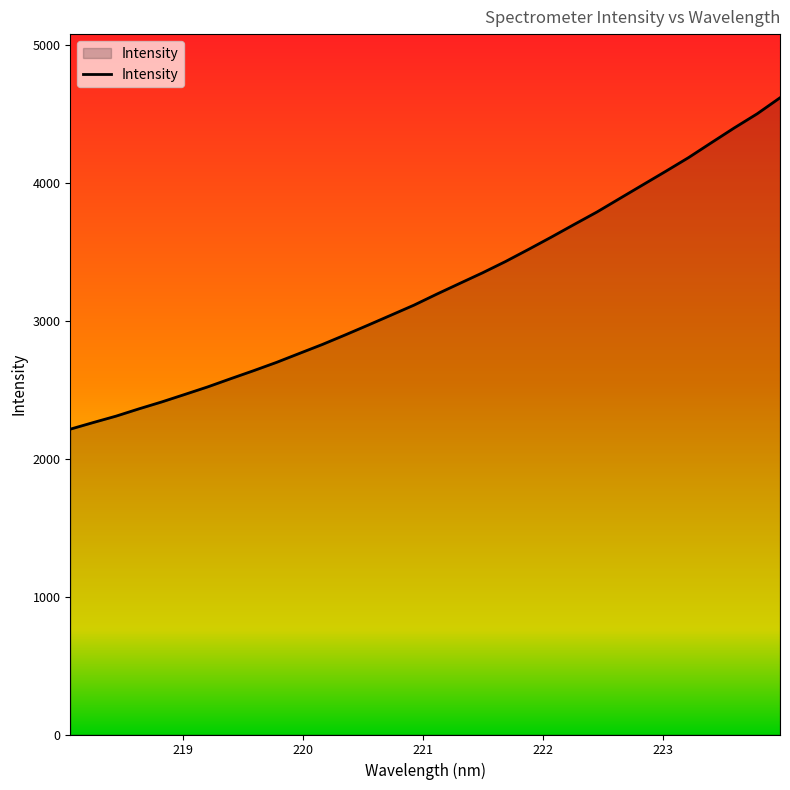

What is the minimum value shown in the chart?

2213.0